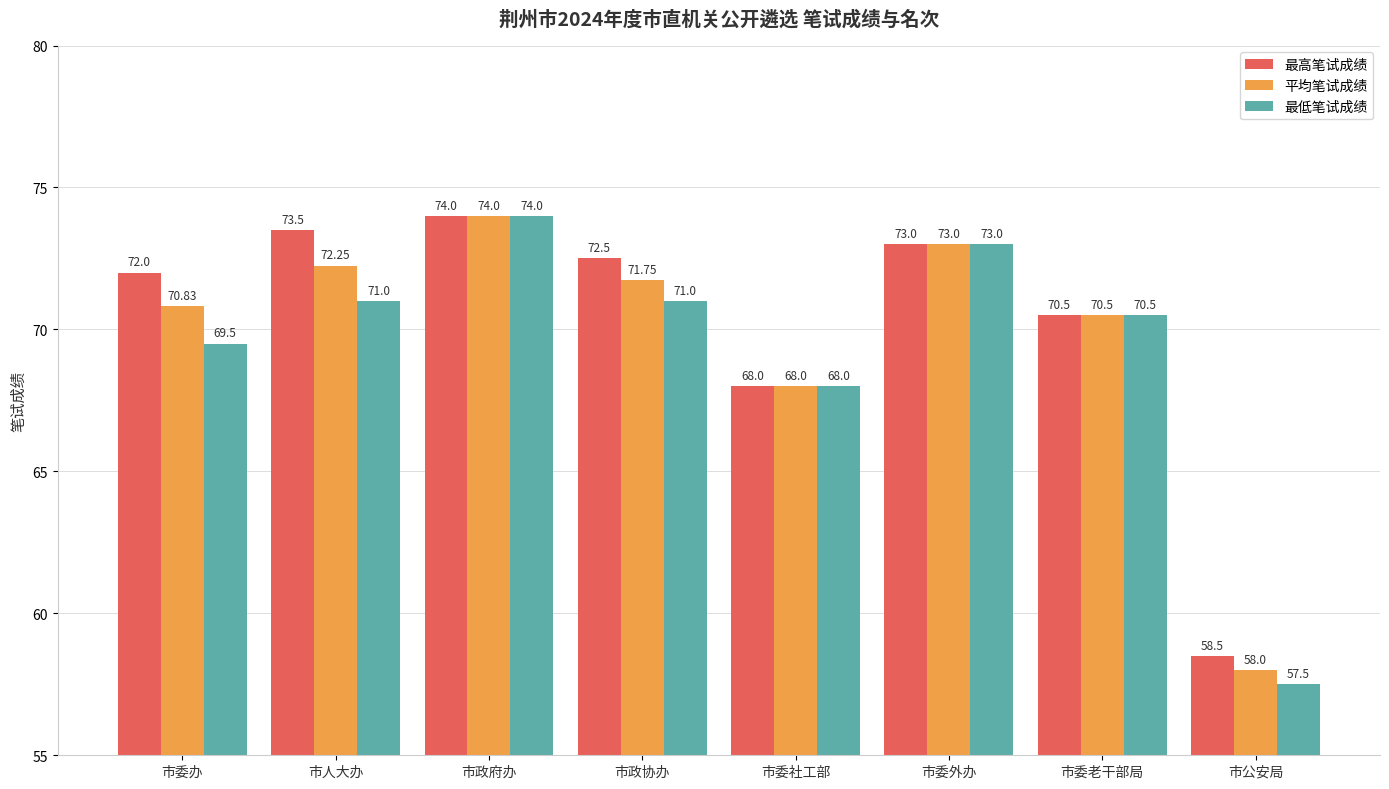

What position from the right is 市委外办?

3